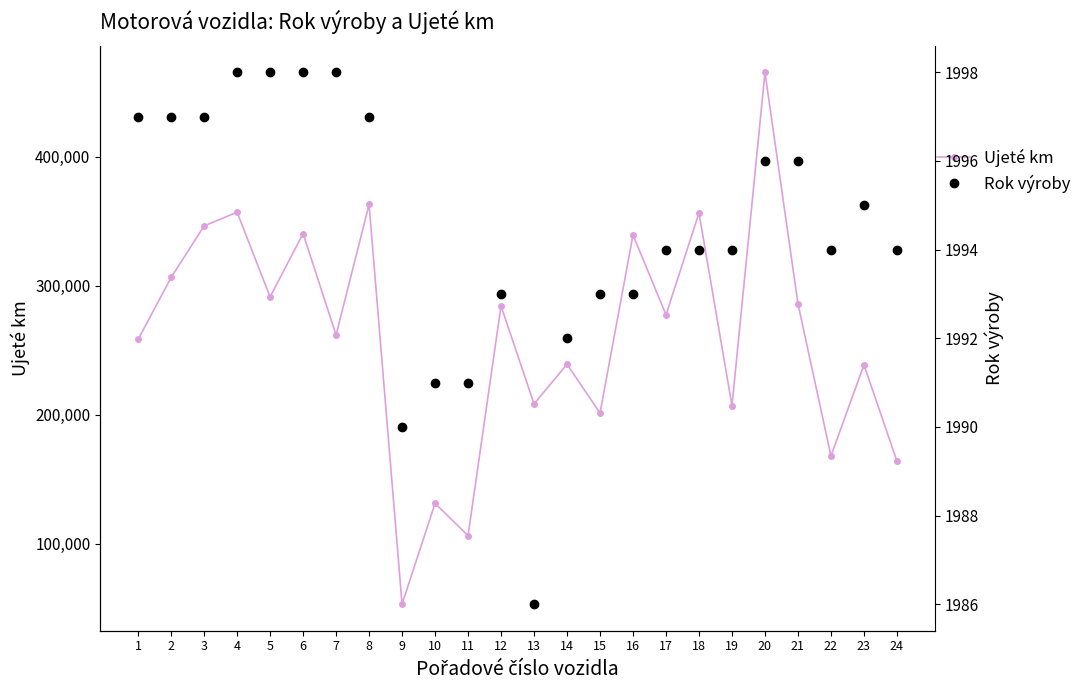

Reading right to left, list all the values displayed in this chart.

Ujeté km: 24=164036	23=238625	22=168000	21=286014	20=465450	19=207000	18=356342	17=277463	16=339365	15=201236	14=239144	13=208350	12=284334	11=106230	10=131212	9=53101	8=363000	7=261815	6=340437	5=291300	4=357000	3=346357	2=306400	1=258324
Rok výroby: 24=1994	23=1995	22=1994	21=1996	20=1996	19=1994	18=1994	17=1994	16=1993	15=1993	14=1992	13=1986	12=1993	11=1991	10=1991	9=1990	8=1997	7=1998	6=1998	5=1998	4=1998	3=1997	2=1997	1=1997